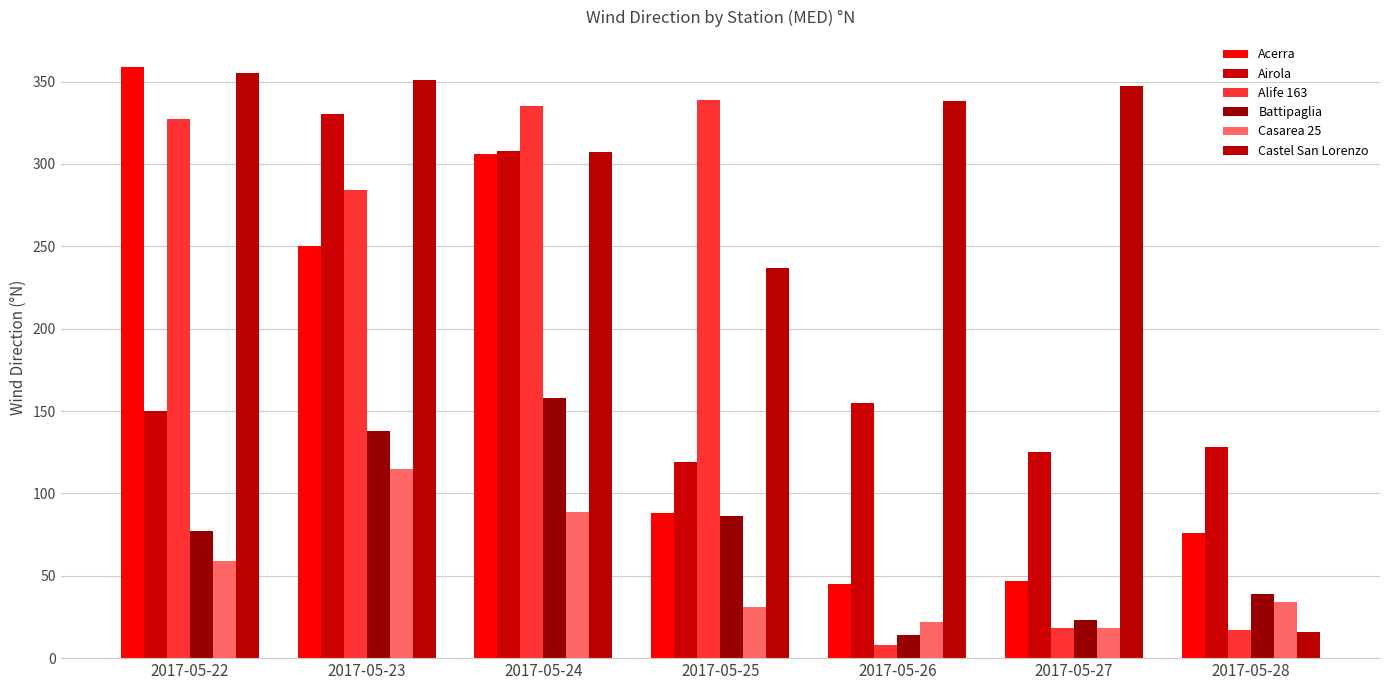

Which series has the largest range (max minus min)?

Castel San Lorenzo